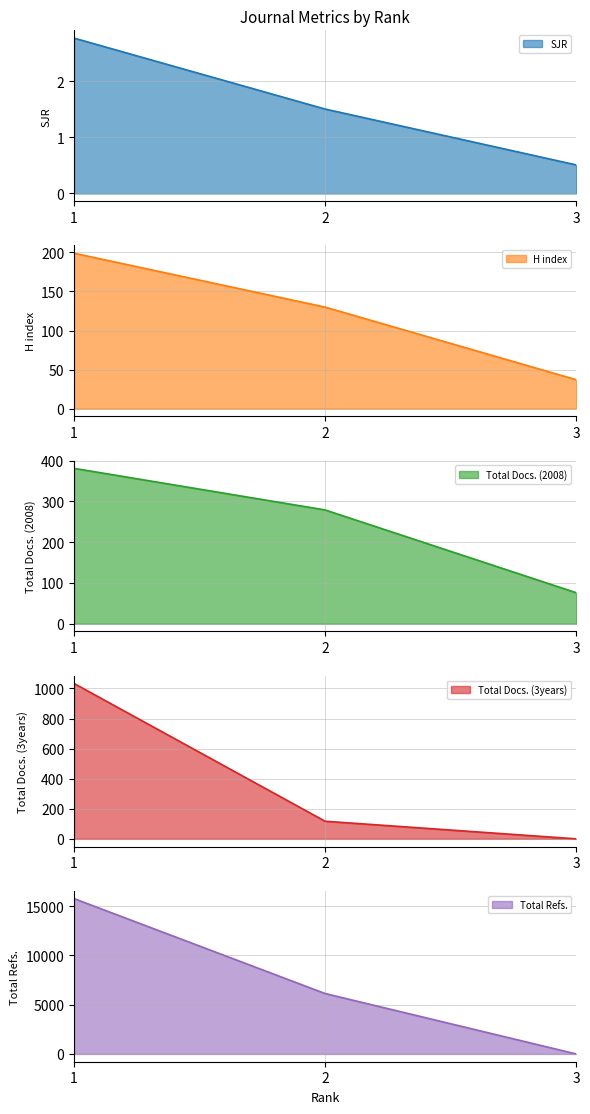

Does the chart have visible grid lines?

Yes